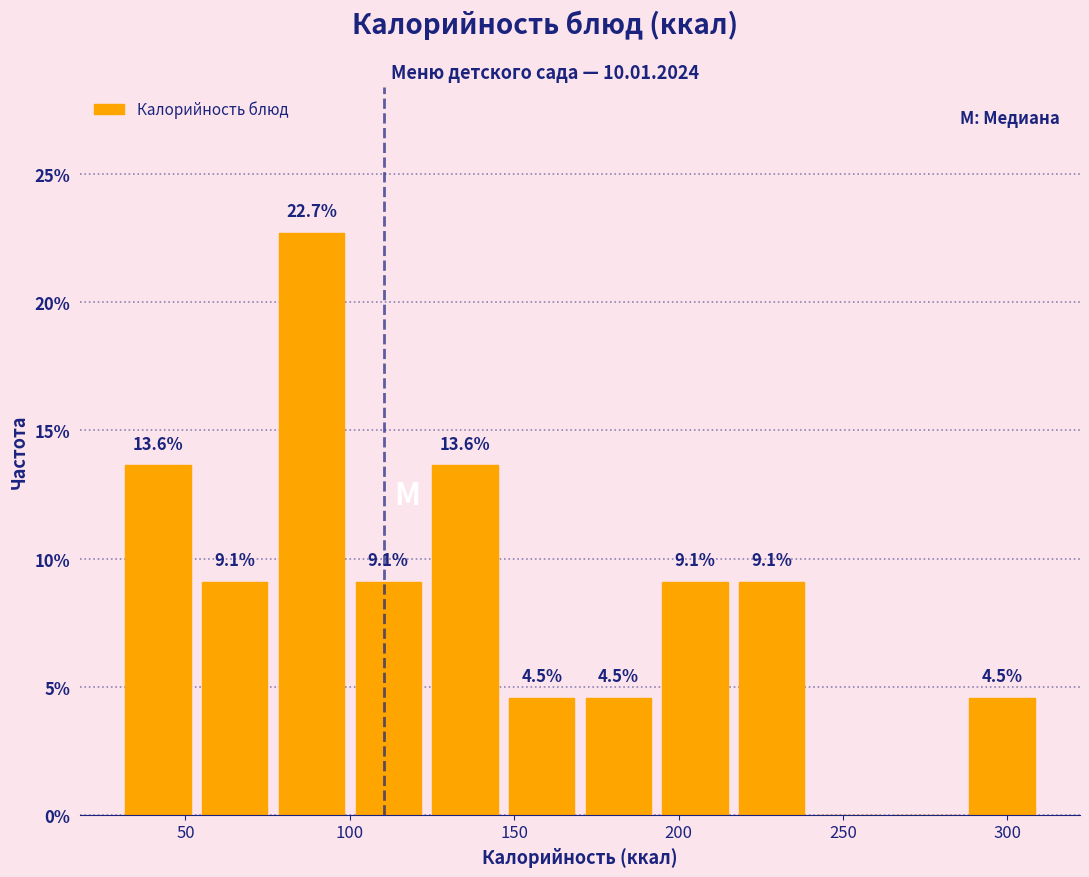

Over which range of the x-axis is the bar tallest?

75 to 100